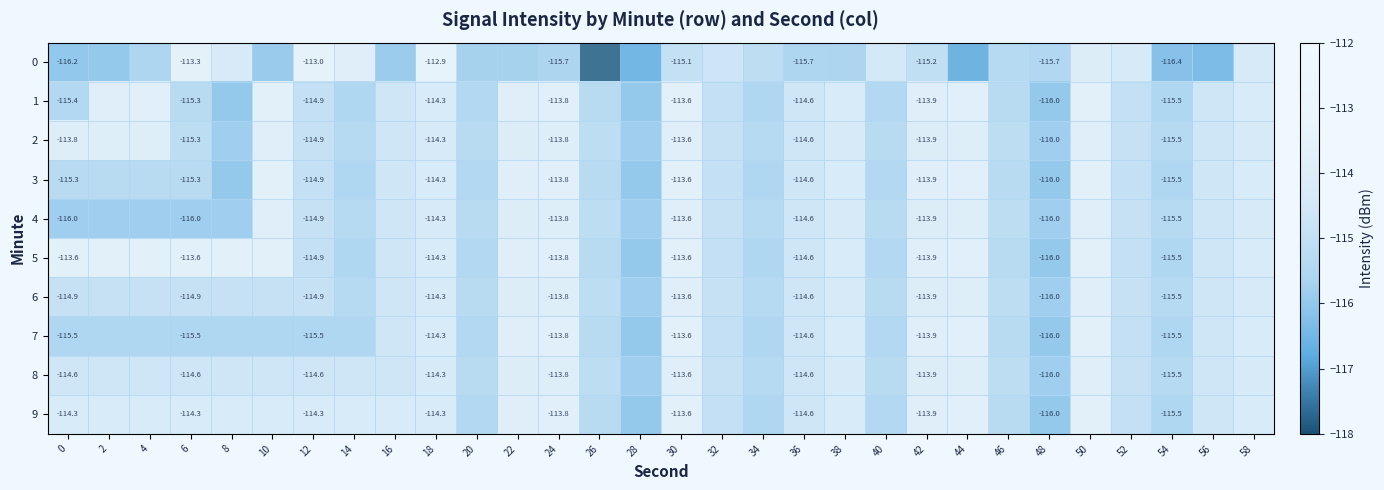

What is the sum of the 0 values at 4 and 50?

-229.6